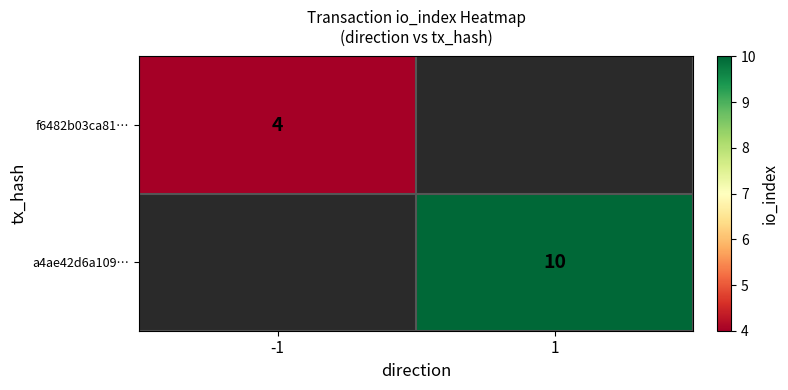

Which label corresponds to the largest value in the chart?

1